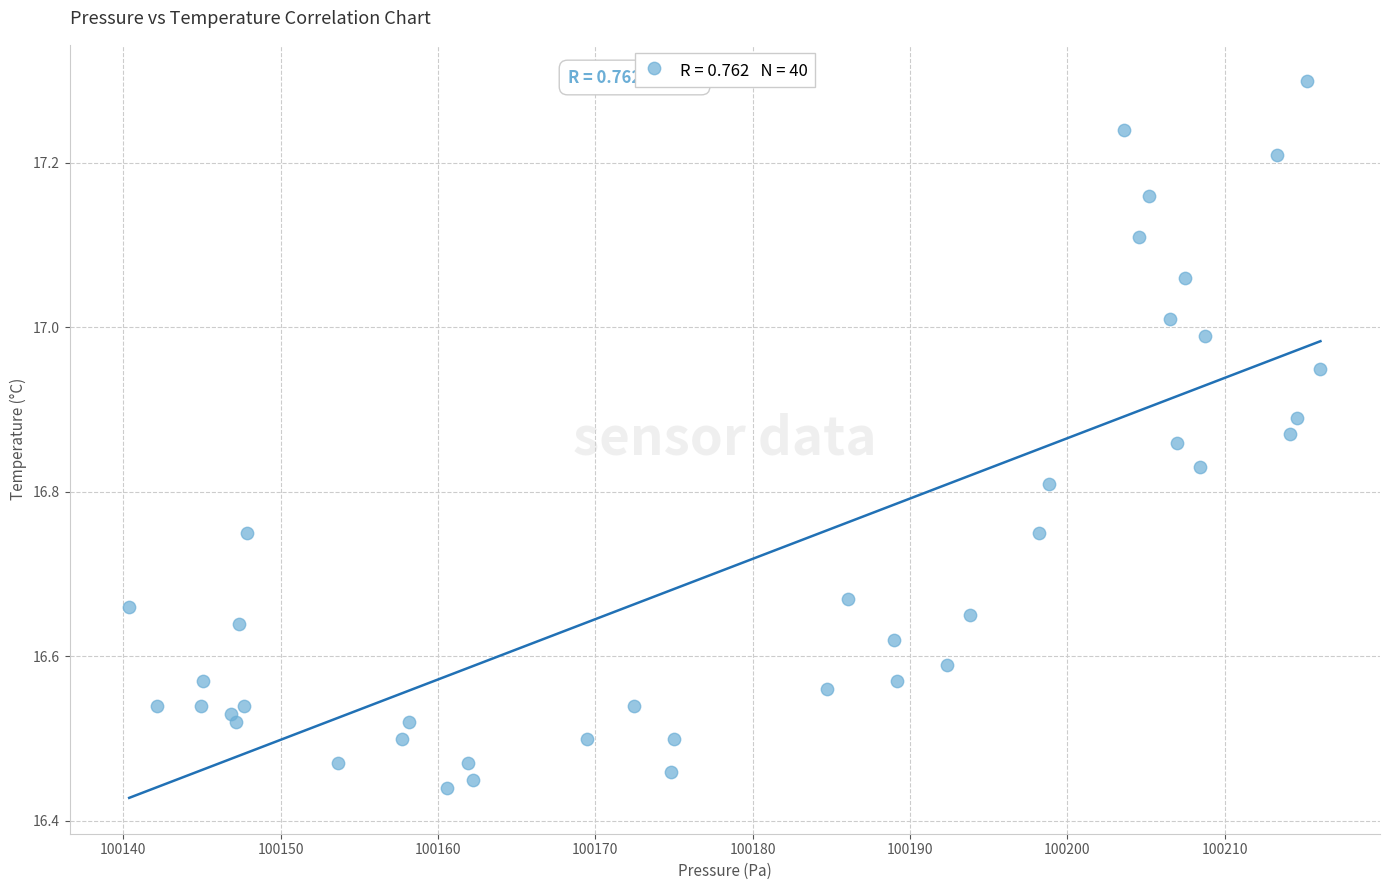

What is the range of Y values (max minus min)?

0.9